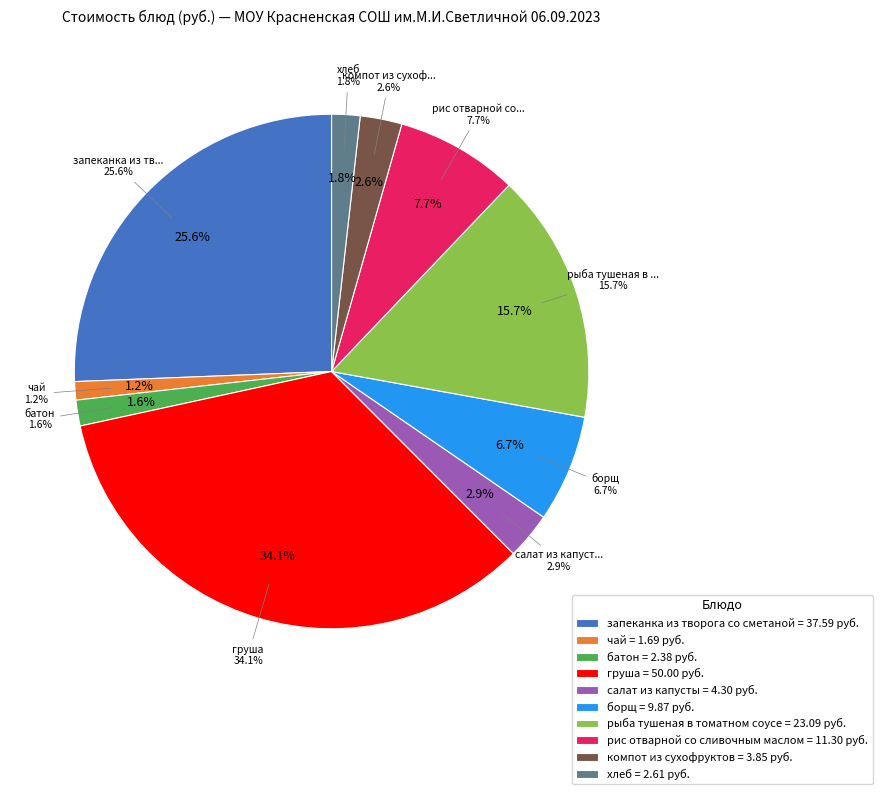

To the nearest percent, what portion does груша represent?

34%